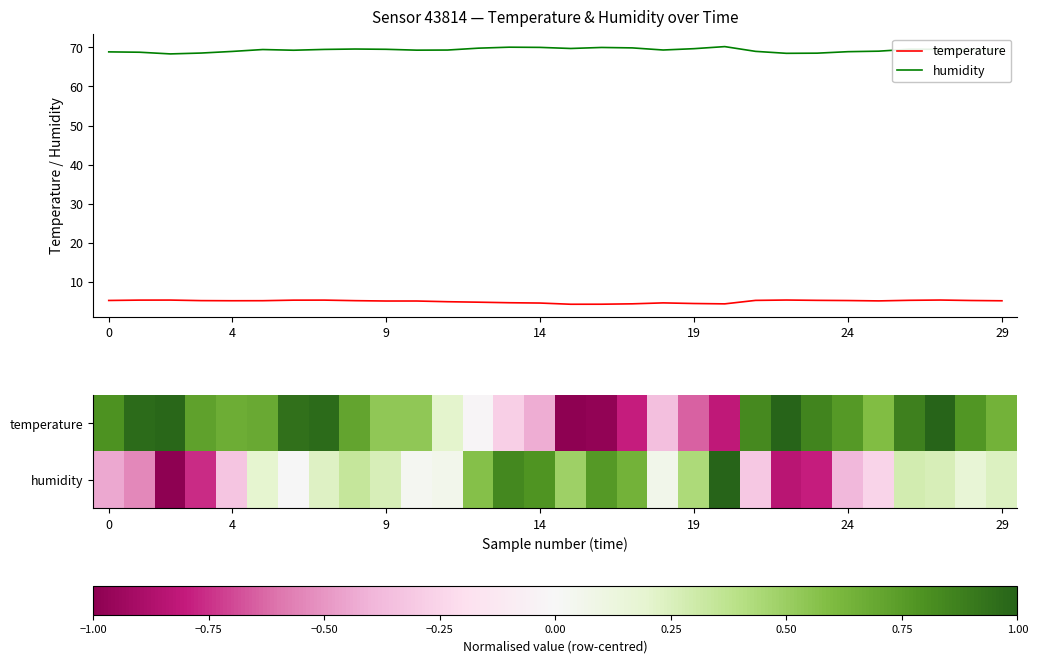

How many lines are shown in the chart?

4